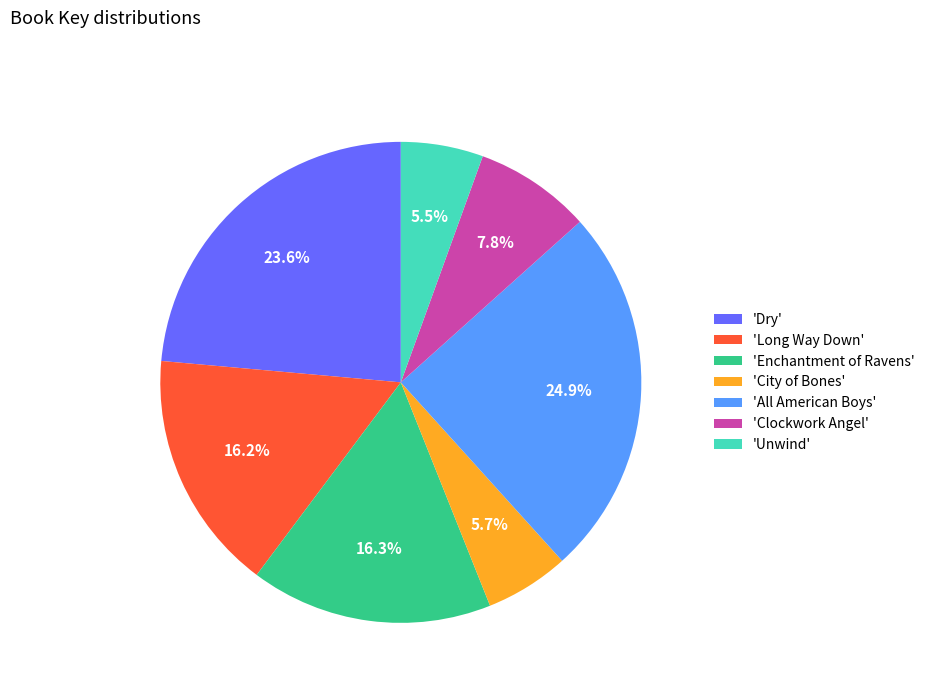

Which category has the biggest portion of the pie?

'All American Boys'